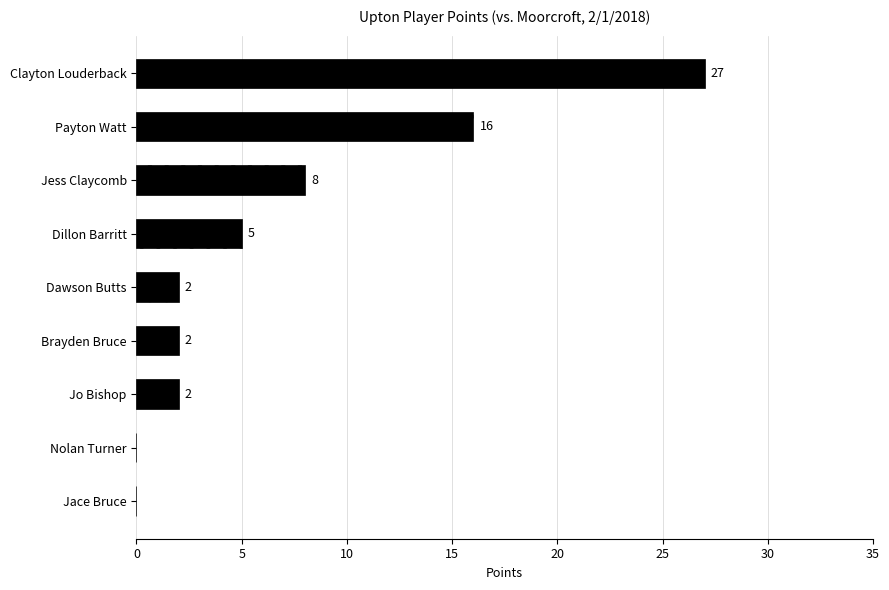

What is the maximum value shown in the chart?

27